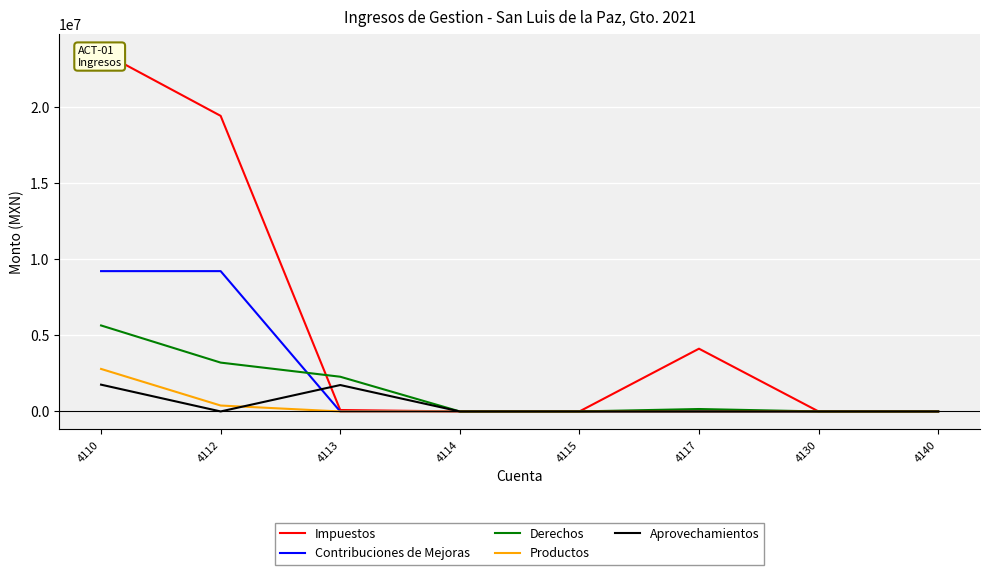

What is the average value of the Contribuciones de Mejoras series?

2307844.4